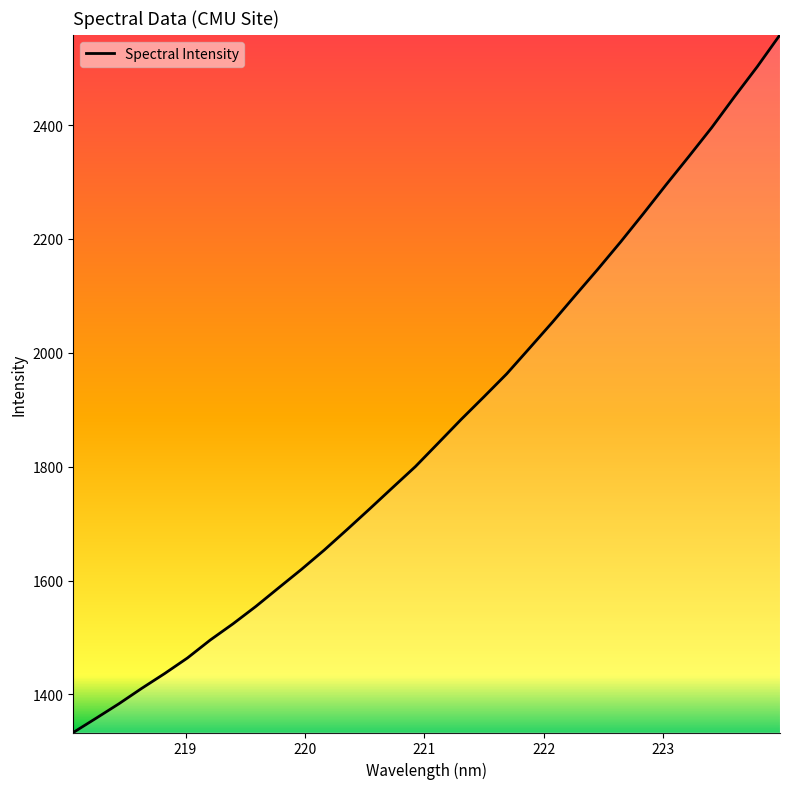

What is the difference between the maximum and minimum values?

1225.4